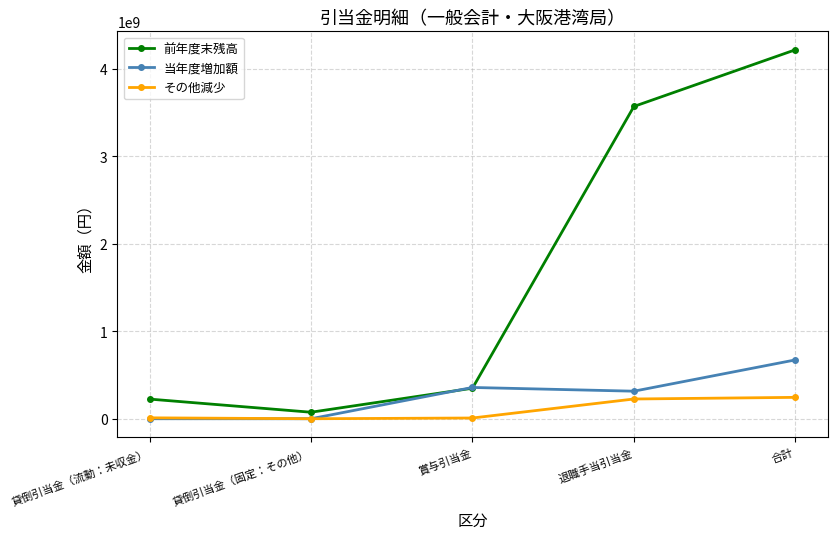

Does the chart have visible grid lines?

Yes